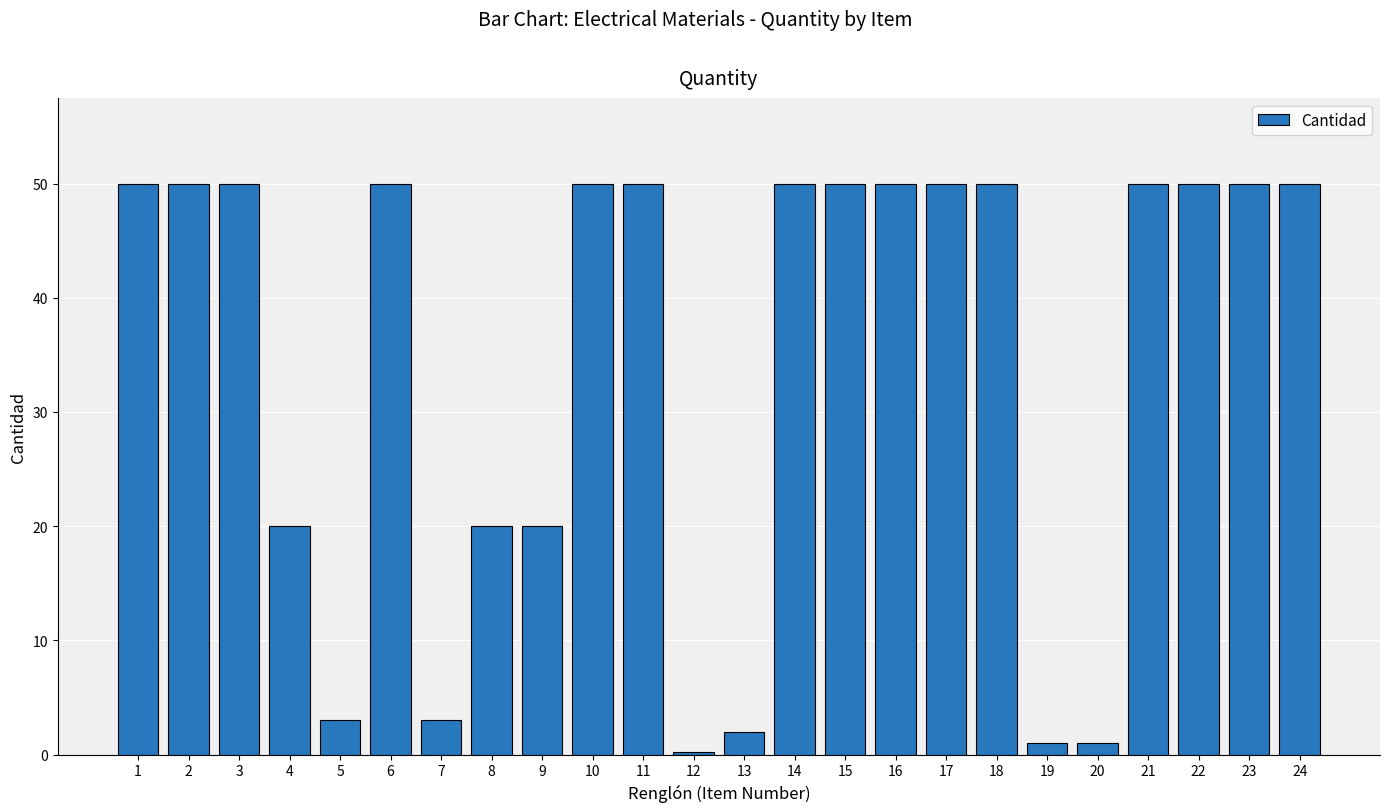

Reading left to right, what are all the values shown in this chart?

1=50.0	2=50.0	3=50.0	4=20.0	5=3.0	6=50.0	7=3.0	8=20.0	9=20.0	10=50.0	11=50.0	12=0.2	13=2.0	14=50.0	15=50.0	16=50.0	17=50.0	18=50.0	19=1.0	20=1.0	21=50.0	22=50.0	23=50.0	24=50.0